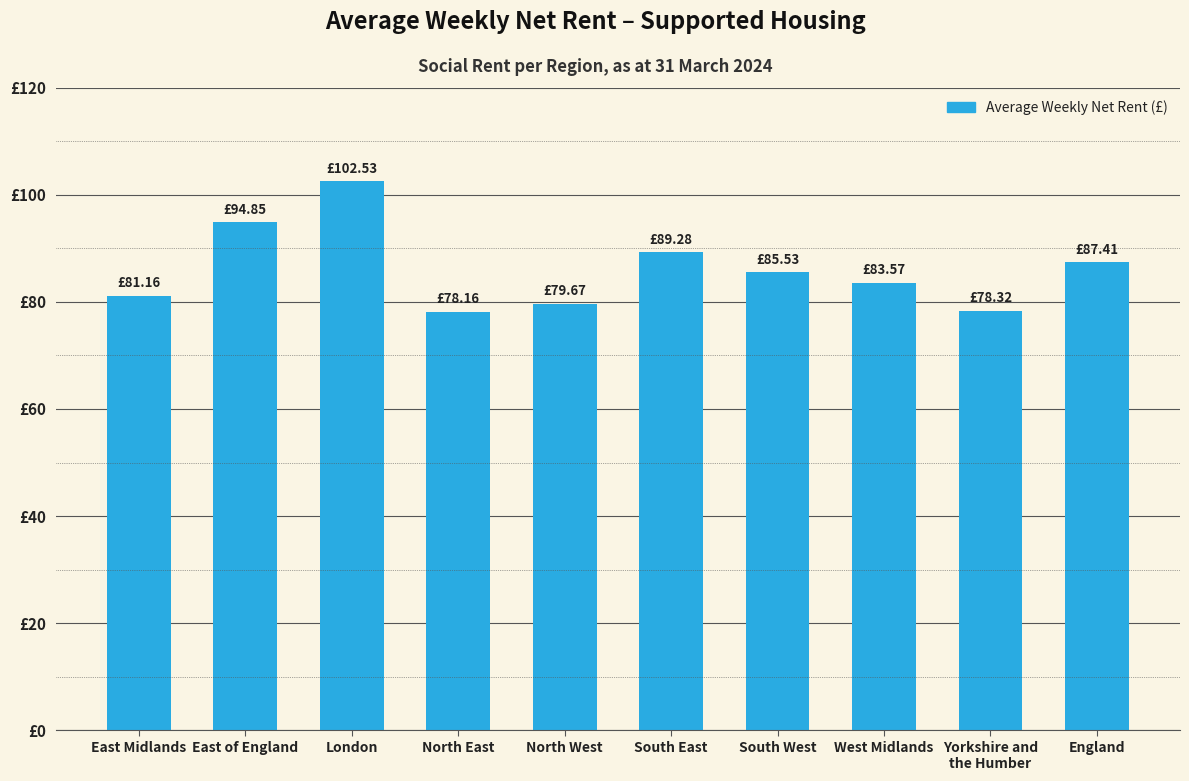

What is the difference between the values at East Midlands and Yorkshire and
the Humber?

2.8